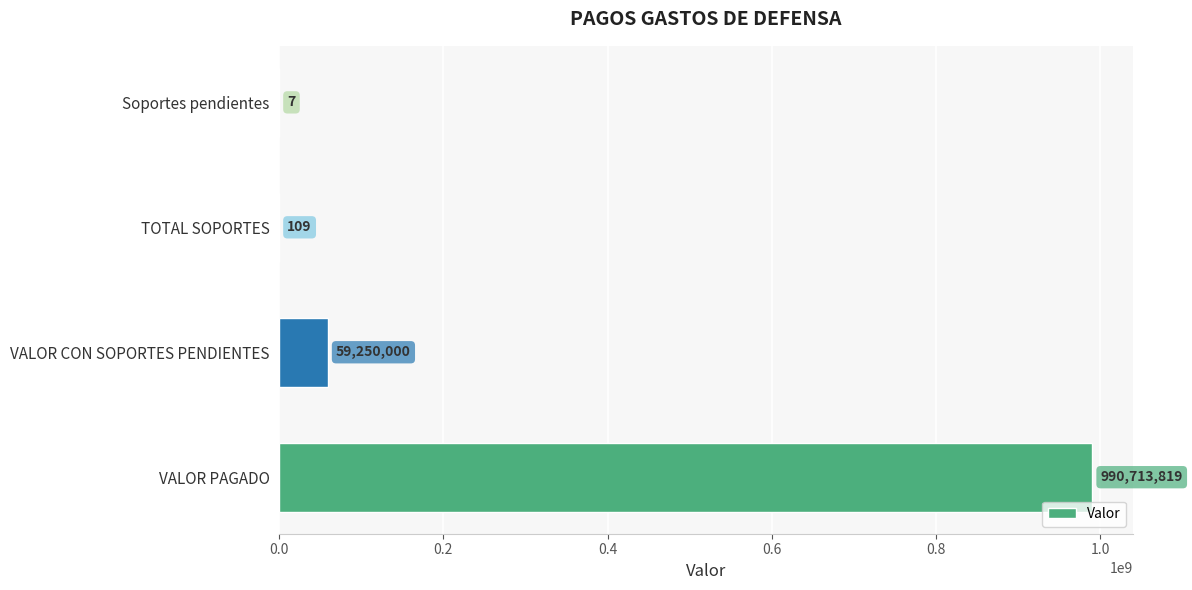

Where is the data nearest to the value 495356913?

VALOR CON SOPORTES PENDIENTES